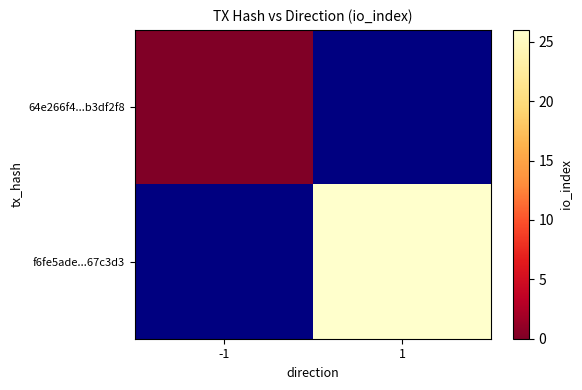

List the series in order of their overall mean, highest first.

64e266f4...b3df2f8, f6fe5ade...67c3d3